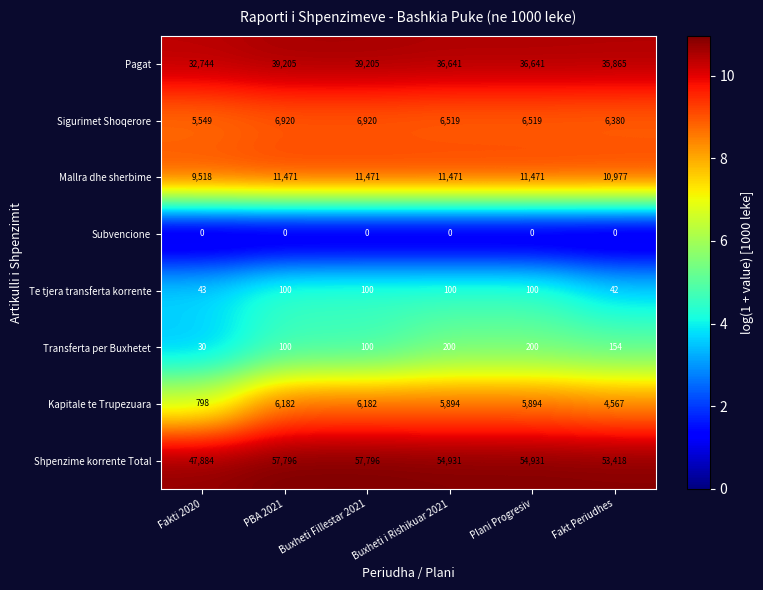

What is the maximum value for Kapitale te Trupezuara?

6182